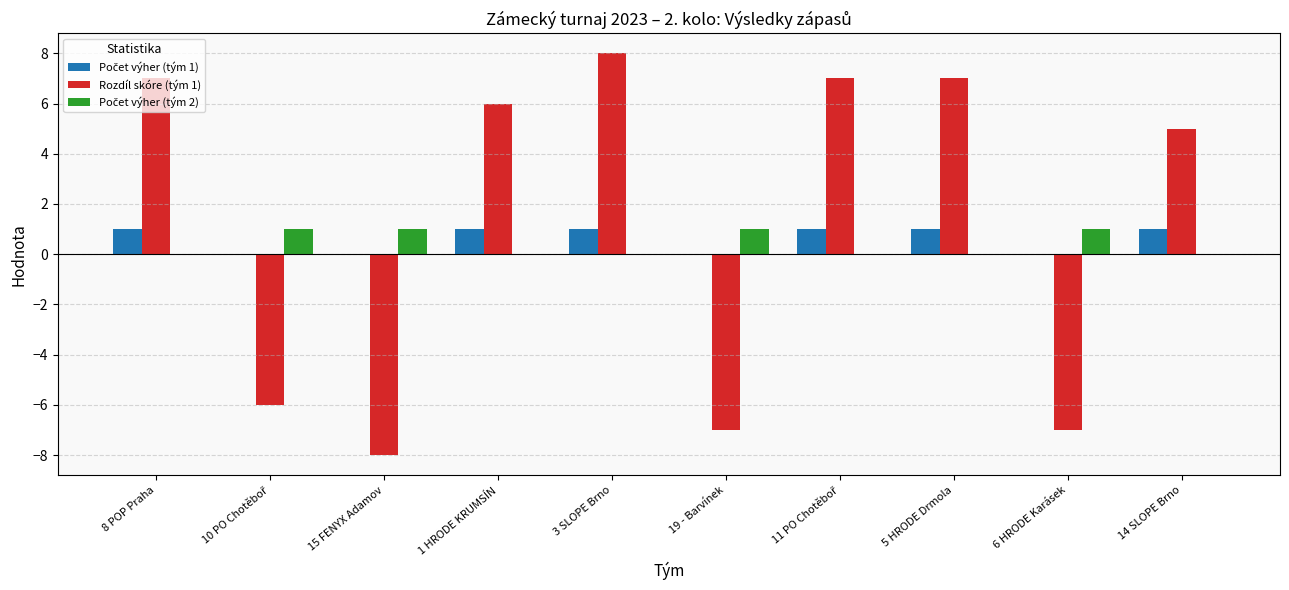

What is the total value across all series at 3 SLOPE Brno?

9